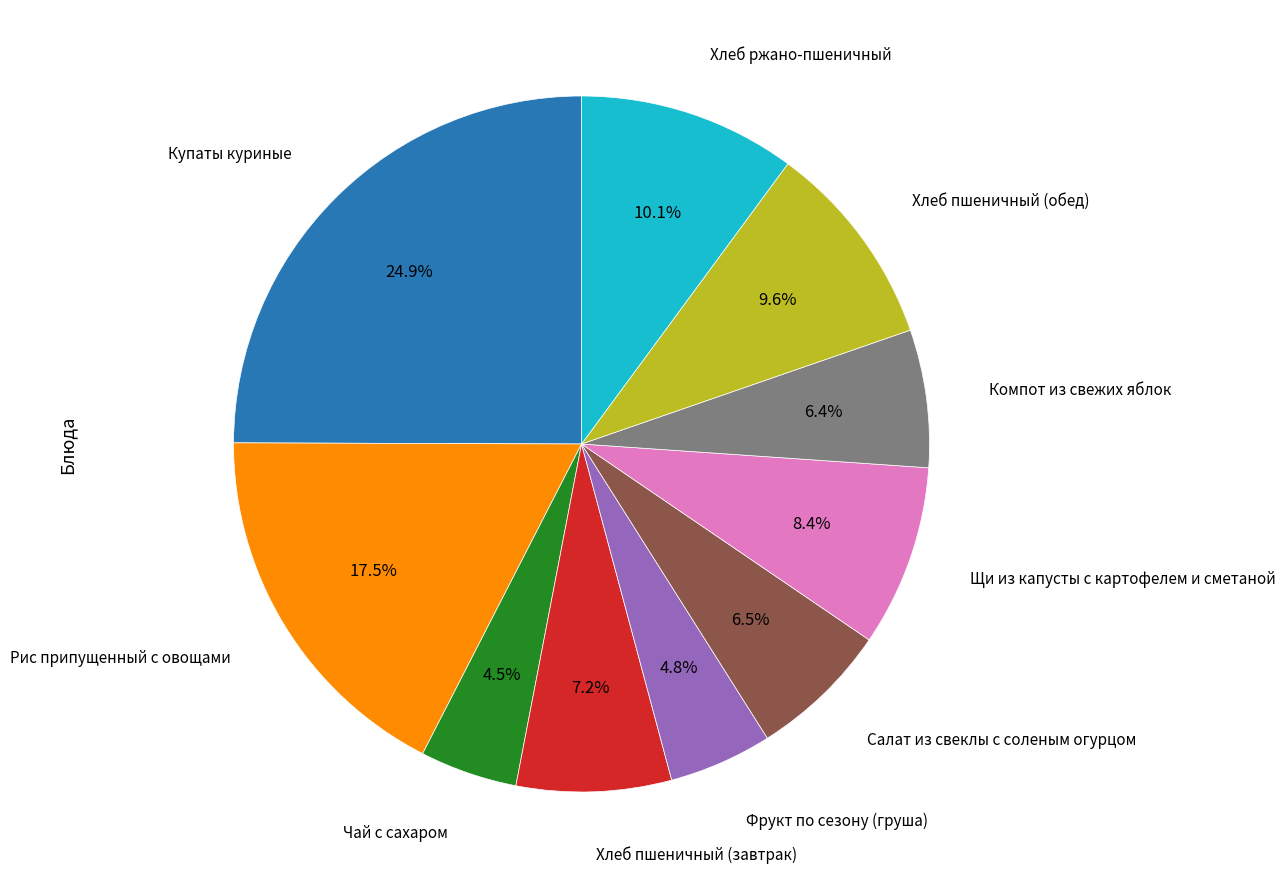

Is there any slice that represents more than half of the pie?

No